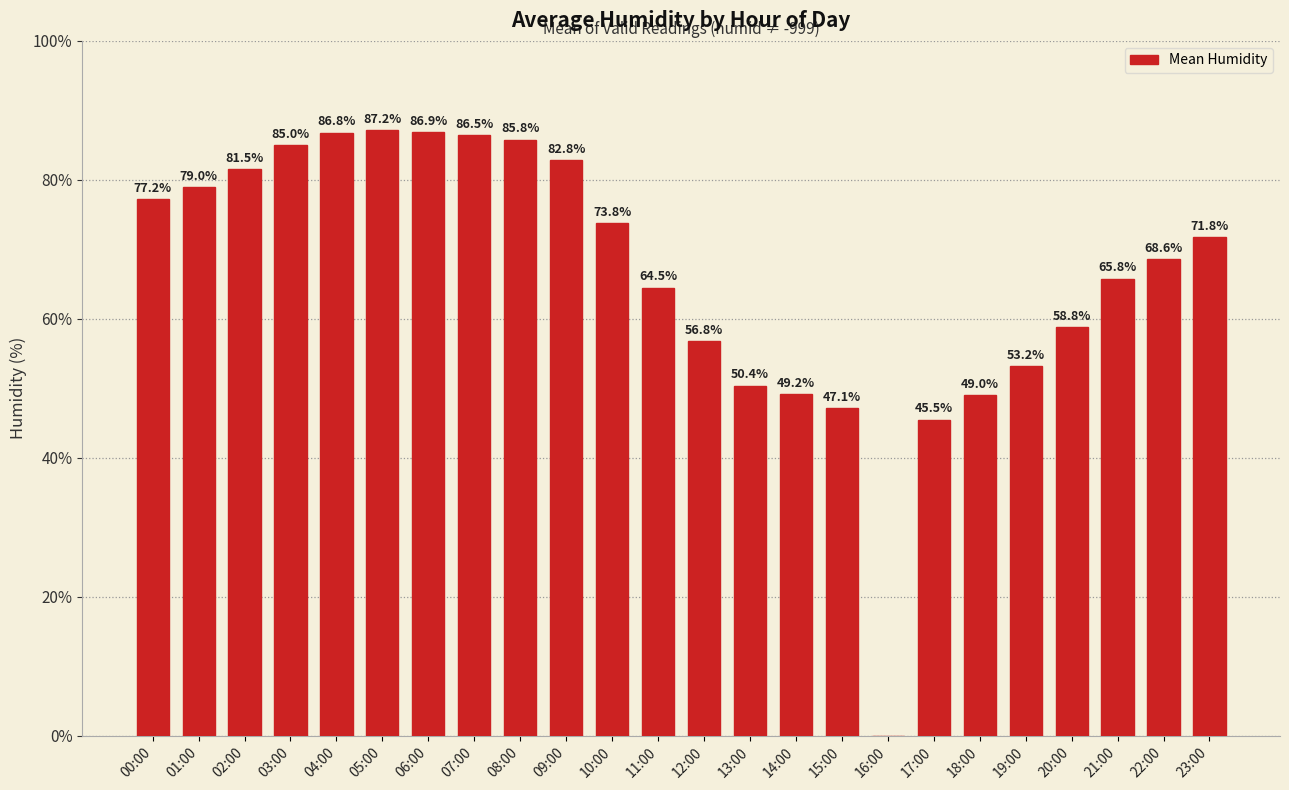

What is the sum of the values at 02:00 and 04:00?

168.3